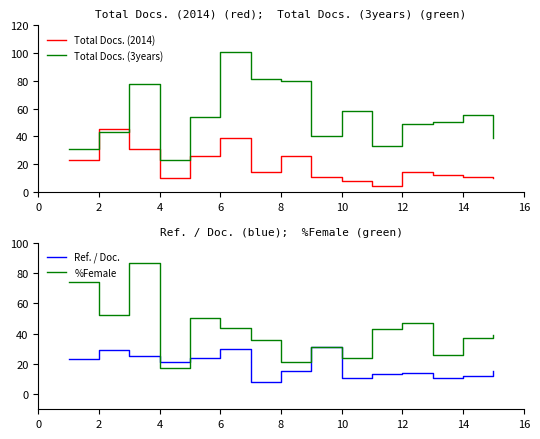

In Total Docs. (2014), how many points are lower than both neighbors (excluding endpoints)?

3